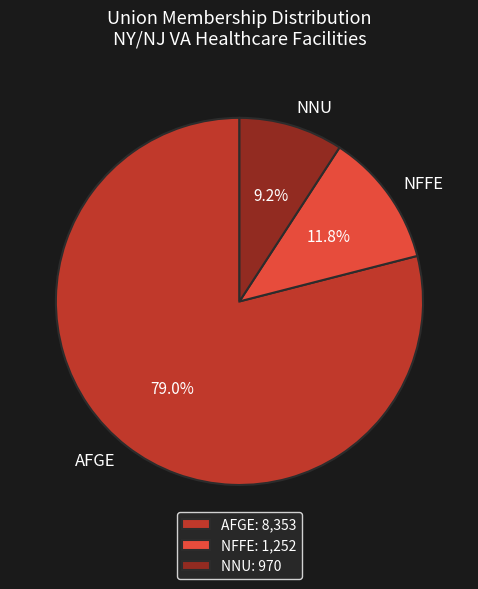

Approximately how many times larger is the value at AFGE compared to NFFE?

6.7